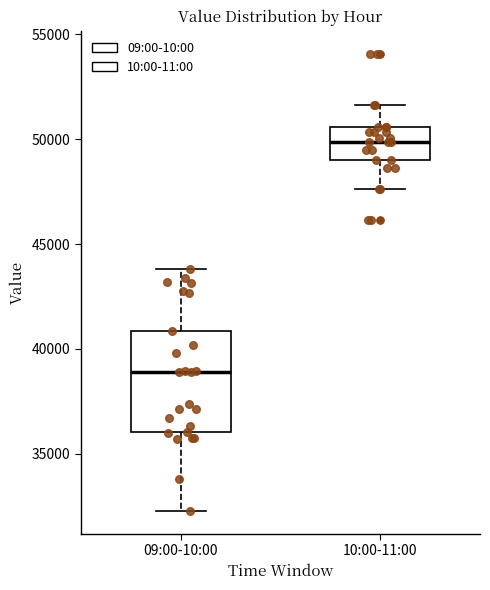

Where does the median line of the box for 09:00-10:00 sit on the y-axis? The values are not printed on the chart, so give them approximately, as read against the axis.

39000